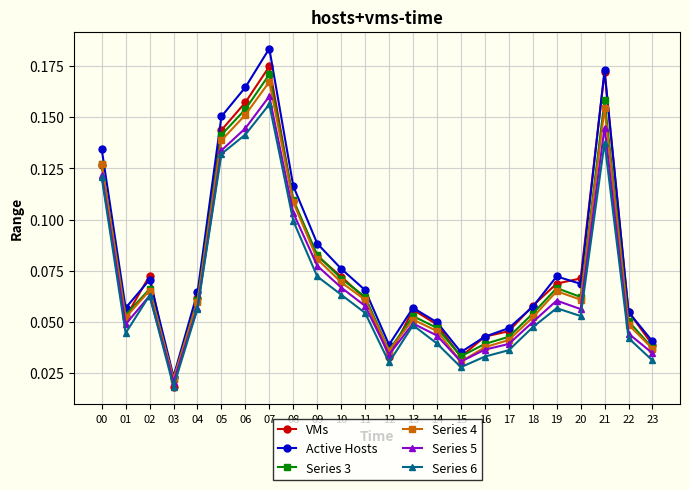

What is the total value across all series at 08?

0.6